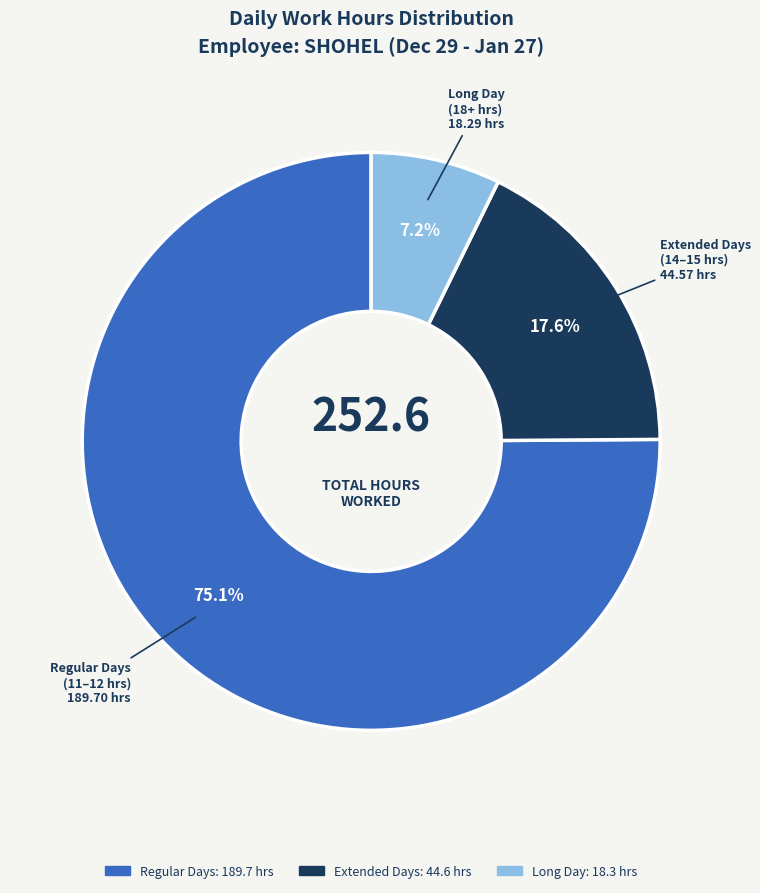

Does any single category account for the majority?

Yes